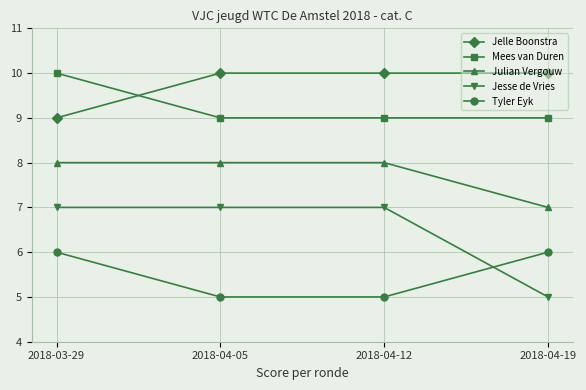

True or false: Jelle Boonstra has more than 2 interior local peaks.

False